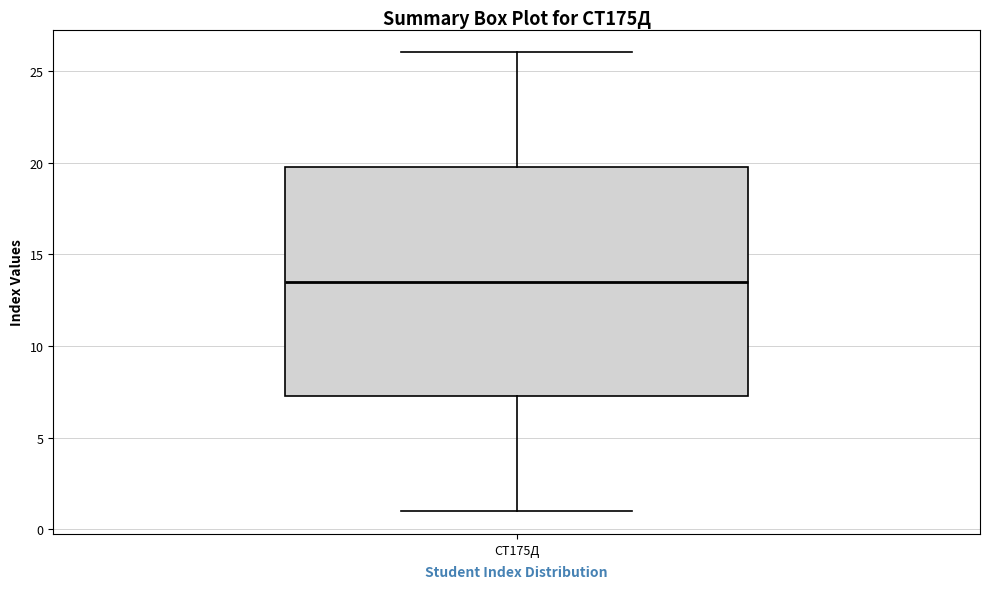

Transcribe this box plot: give where the median line is, the range the box spans, and where the two whiskers end, as read against the y-axis. The values are not printed on the chart, so give them approximately, as read against the axis.

median 13.5, box 7.5 to 20.0, whiskers 1.0 to 26.0